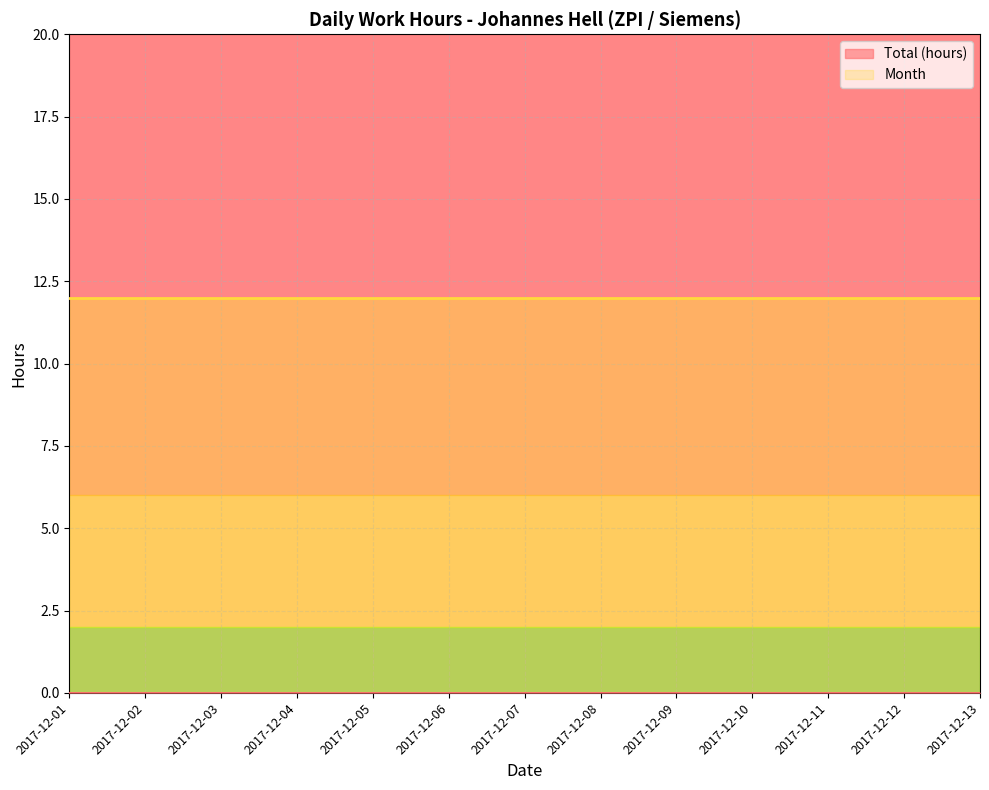

The value of Total (hours) at 2017-12-02 is 0. True or false?

True